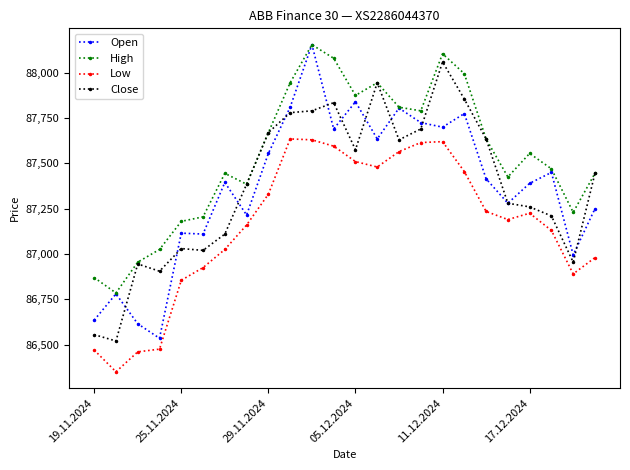

True or false: Low and Open intersect in this chart.

False